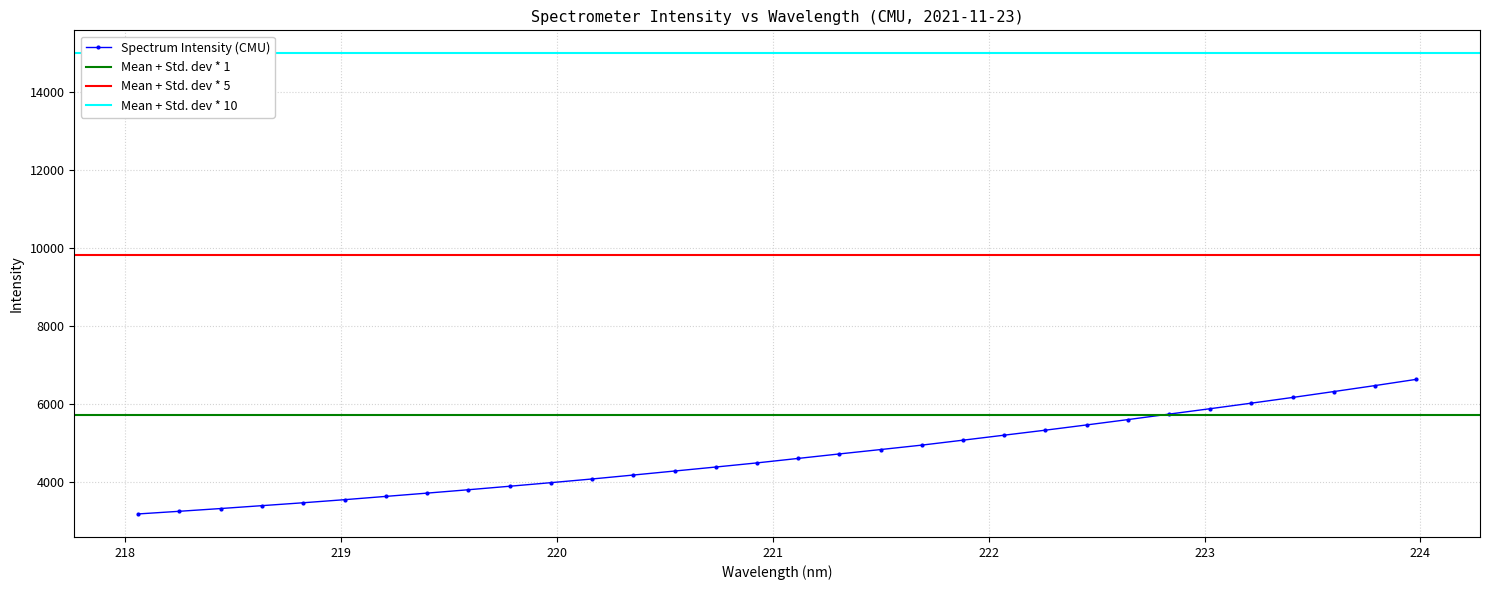

Is this an area chart (filled region under the line)?

No